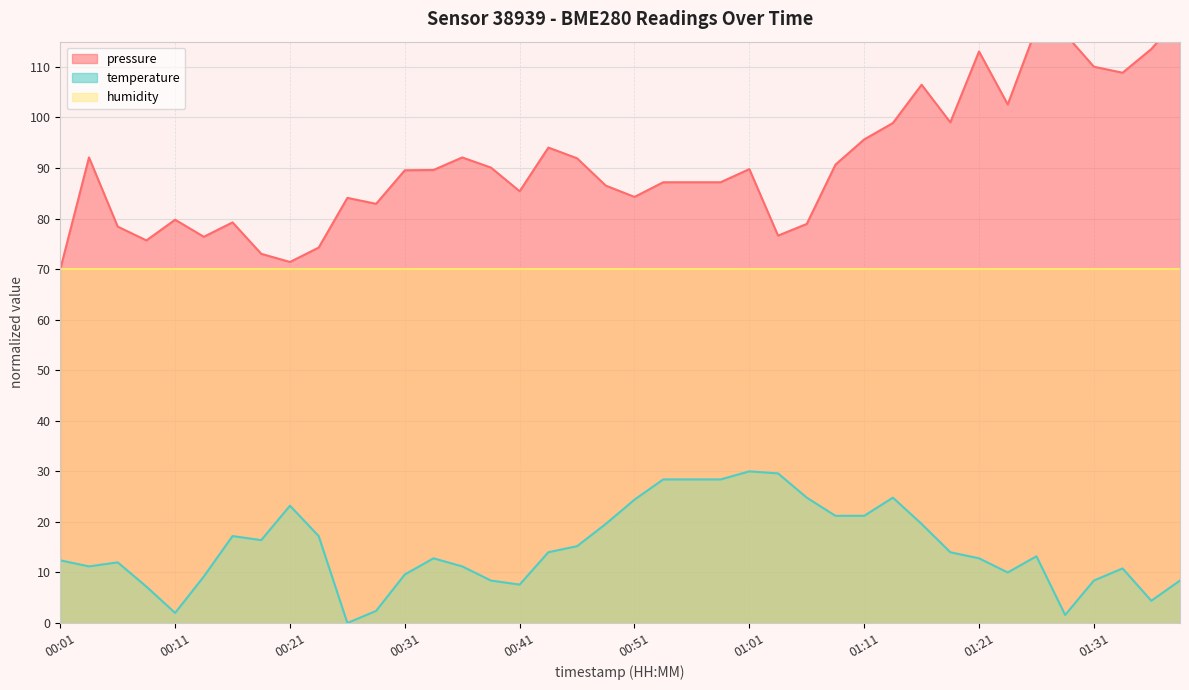

The pressure series shows 129.2 at 00:34. True or false?

False